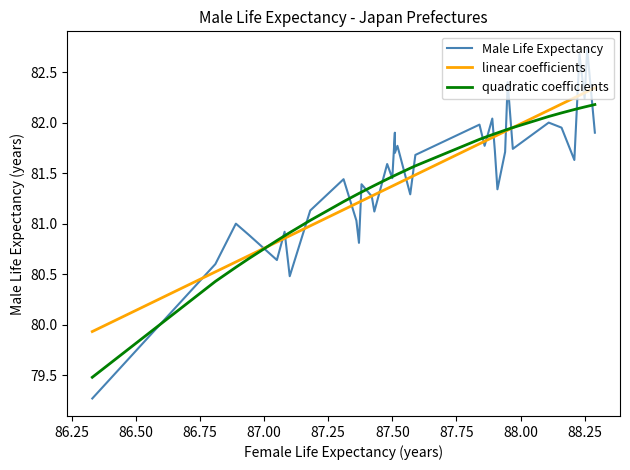

True or false: linear coefficients and Male Life Expectancy cross at least once.

True